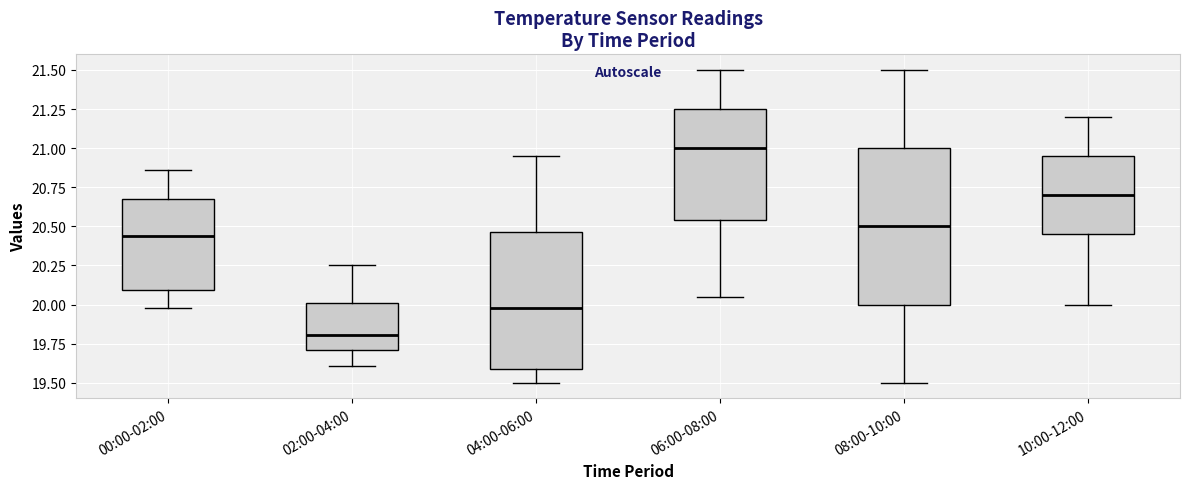

Reading left to right, transcribe this box plot: for each box, give where its median line is, the range the box spans, and where its two whiskers end, as read against the y-axis. The values are not printed on the chart, so give them approximately, as read against the axis.

00:00-02:00: median 20.45, box 20.10 to 20.65, whiskers 20.00 to 20.85
02:00-04:00: median 19.80, box 19.70 to 20.00, whiskers 19.60 to 20.25
04:00-06:00: median 20.00, box 19.60 to 20.45, whiskers 19.50 to 20.95
06:00-08:00: median 21.00, box 20.55 to 21.25, whiskers 20.05 to 21.50
08:00-10:00: median 20.50, box 20.00 to 21.00, whiskers 19.50 to 21.50
10:00-12:00: median 20.70, box 20.45 to 20.95, whiskers 20.00 to 21.20